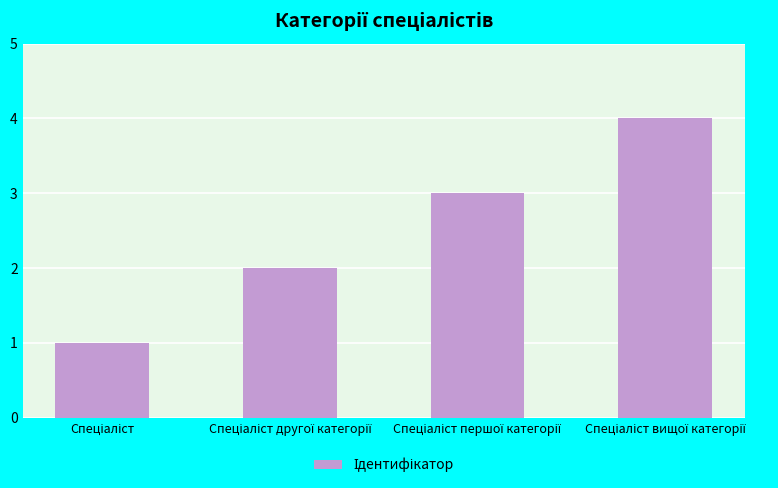

What is the greatest value displayed?

4